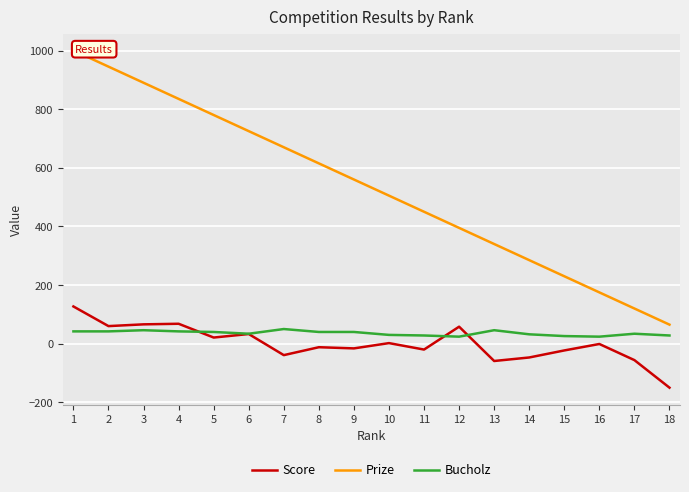

What is the maximum value shown in the chart?

1000